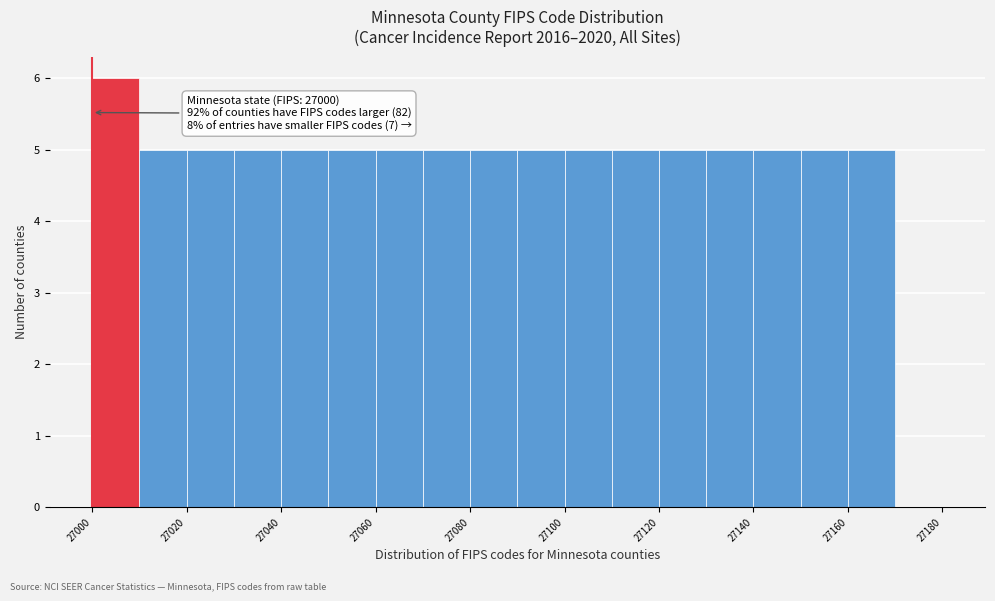

Which range on the x-axis has the tallest bar?

27000 to 27010